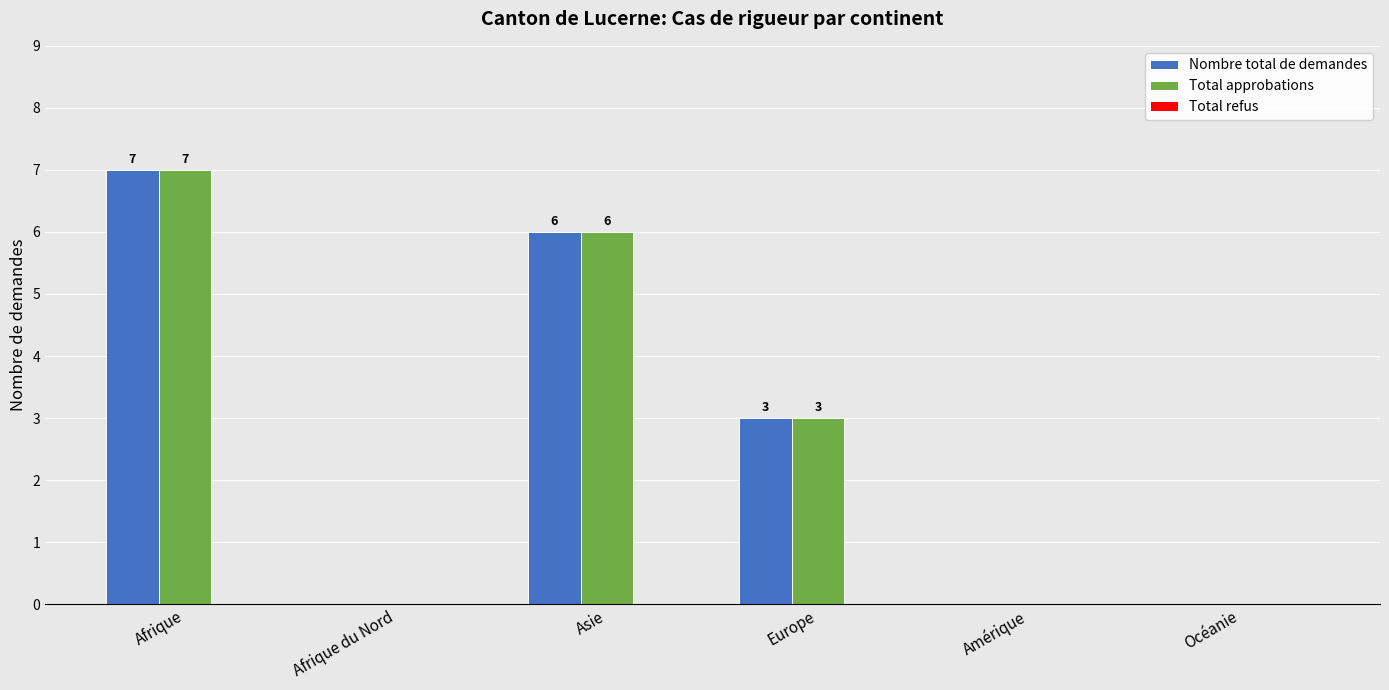

The value of Total approbations at Amérique is 0. True or false?

True